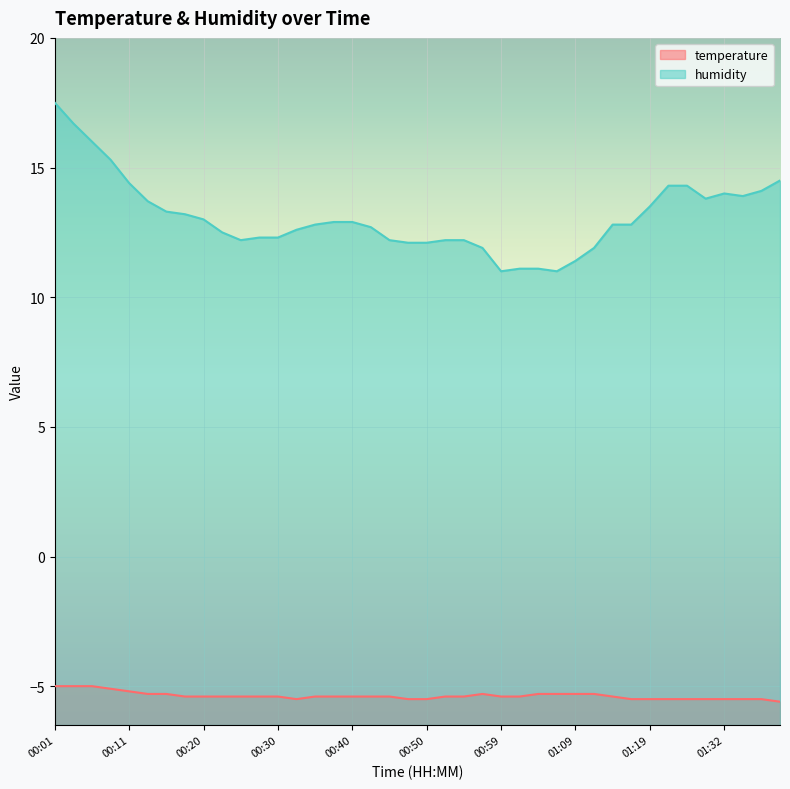

What is the difference between the maximum and minimum values in the humidity series?

6.5